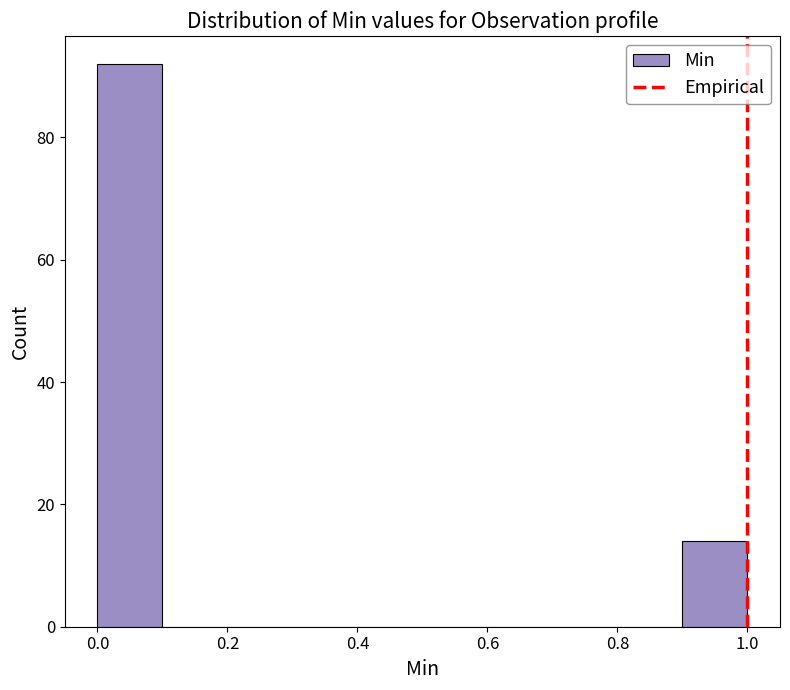

What is the height of the bar covering 0.9 to 1.0 on the x-axis? The values are not printed on the chart, so give them approximately, as read against the axis.

14